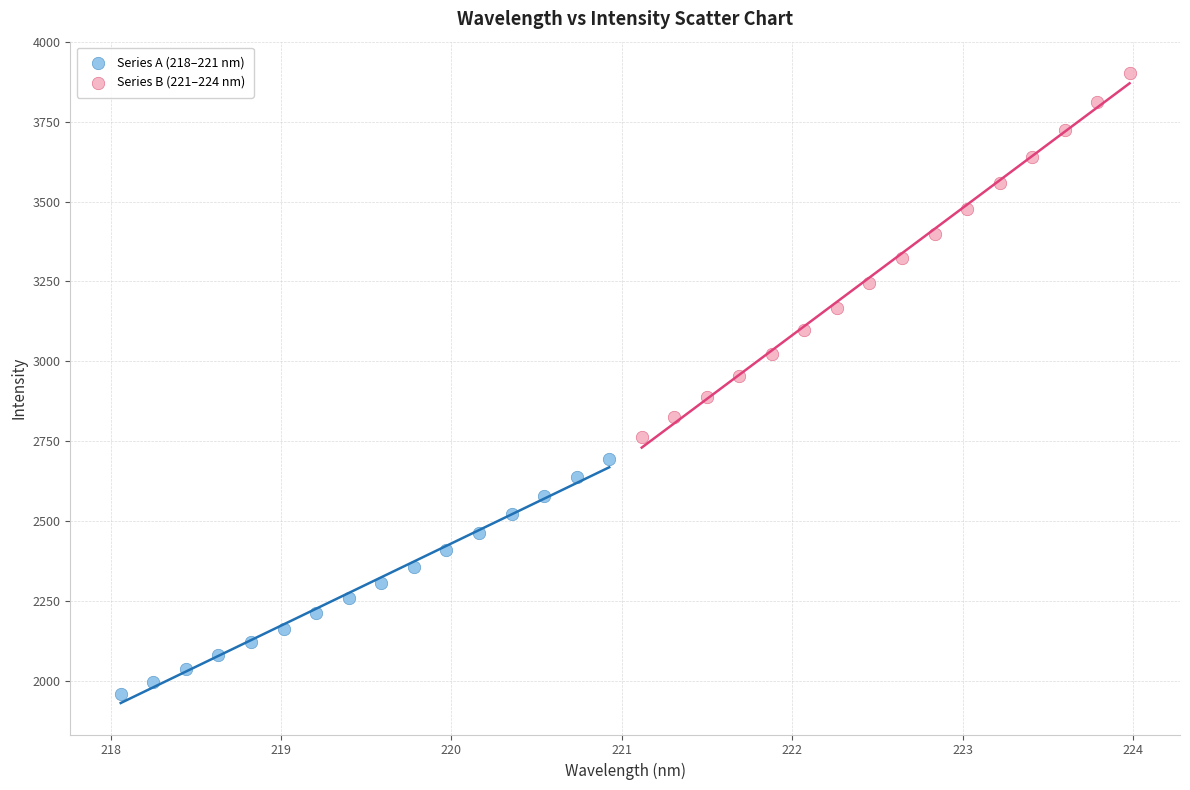

Which series has the widest spread of Y values?

Series B (221–224 nm)